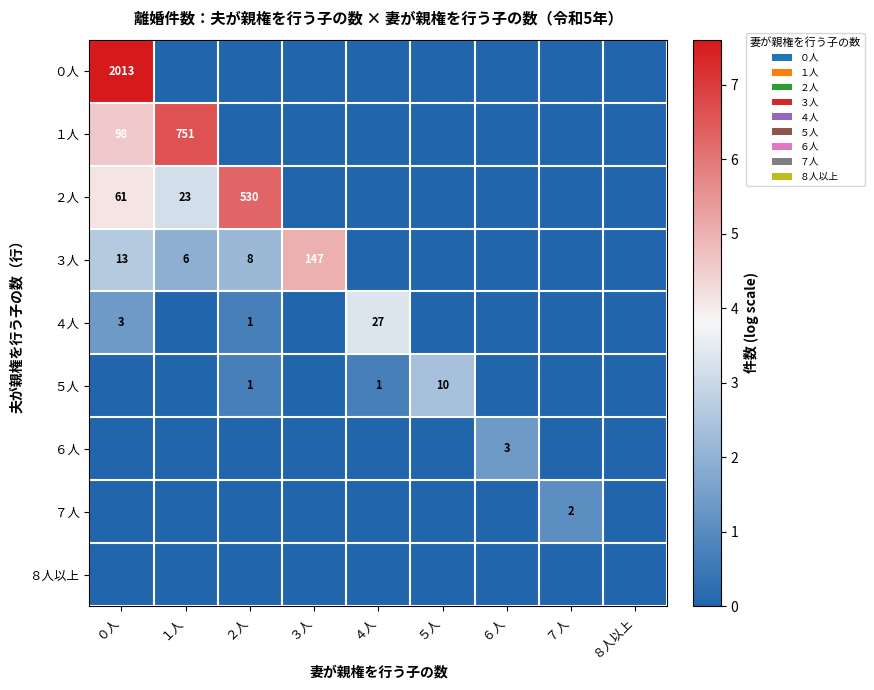

True or false: ３人 has a value of 20 at ０人.

False